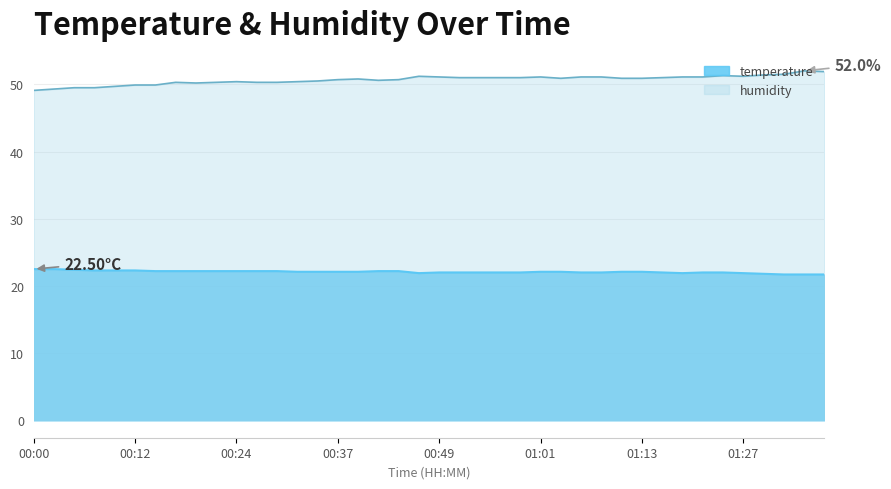

What position from the right is 00:27?

29